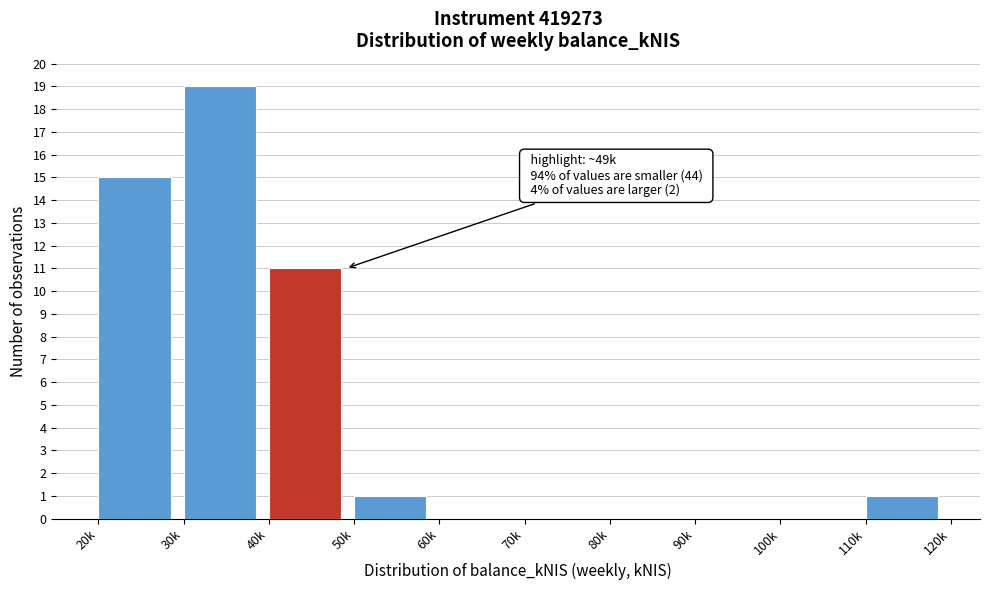

Reading right to left, list all the values displayed in this chart.

110k=1	100k=0	90k=0	80k=0	70k=0	60k=0	50k=1	40k=11	30k=19	20k=15